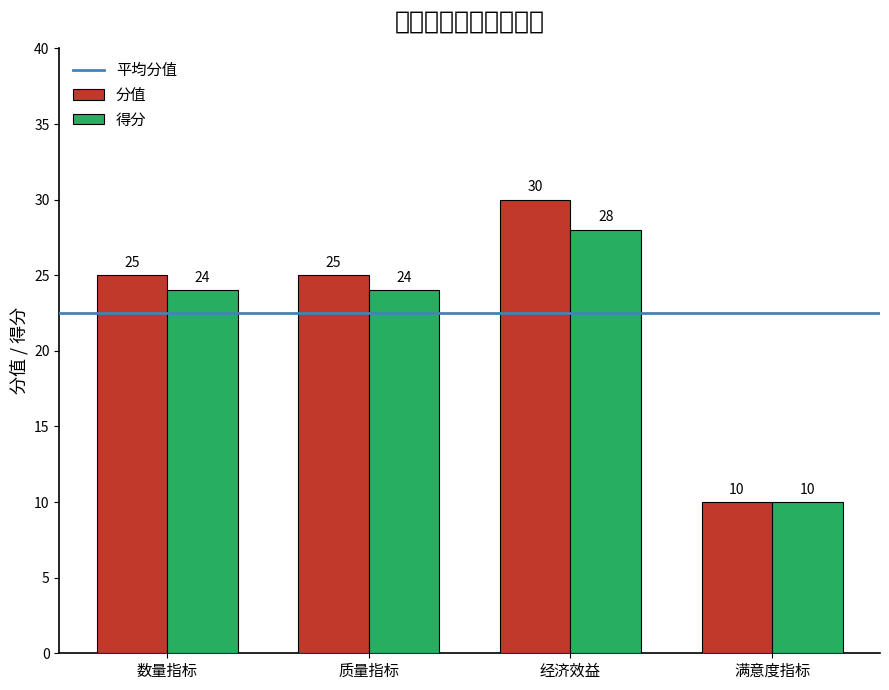

How many distinct data groups are displayed?

2